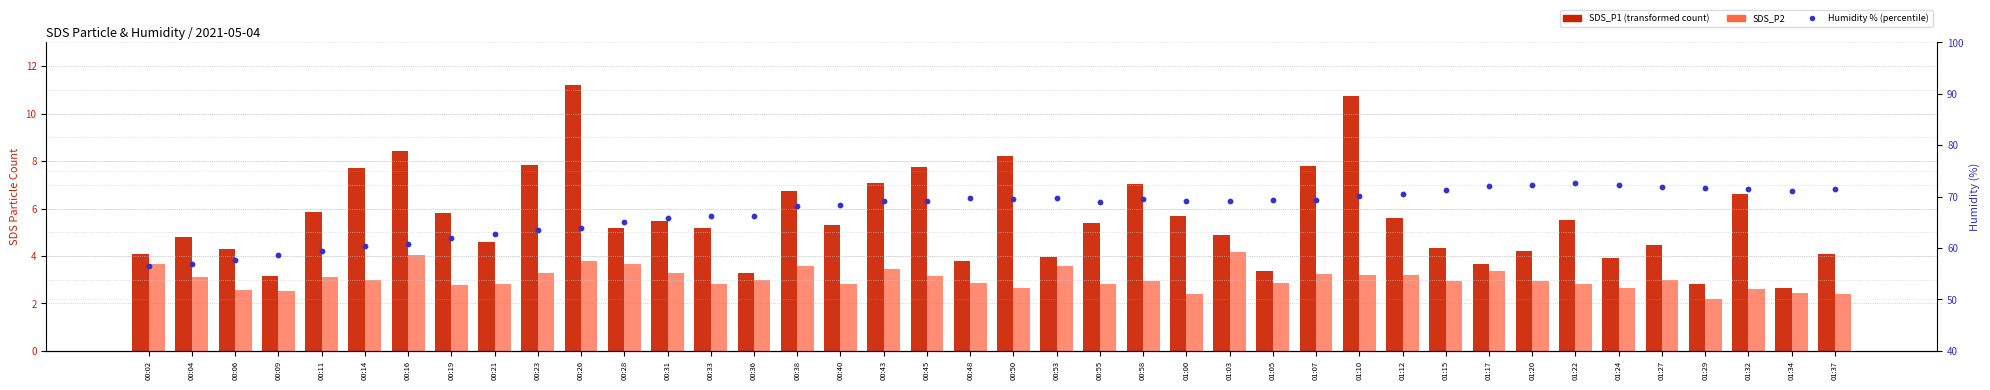

At which category is the sum across all series the highest?

01:10